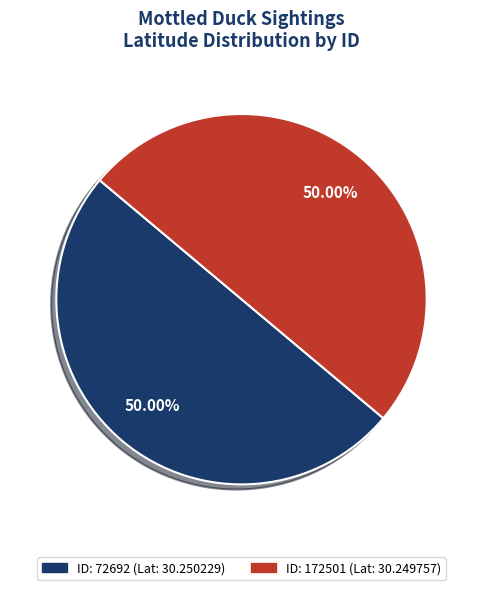

How many segments does this pie chart have?

2